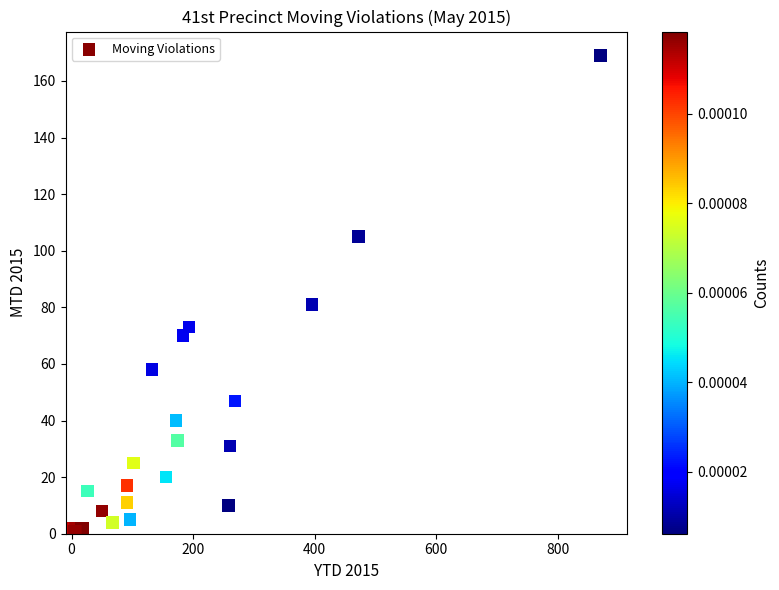

What Y value in the scatter plot is closest to 84?

81